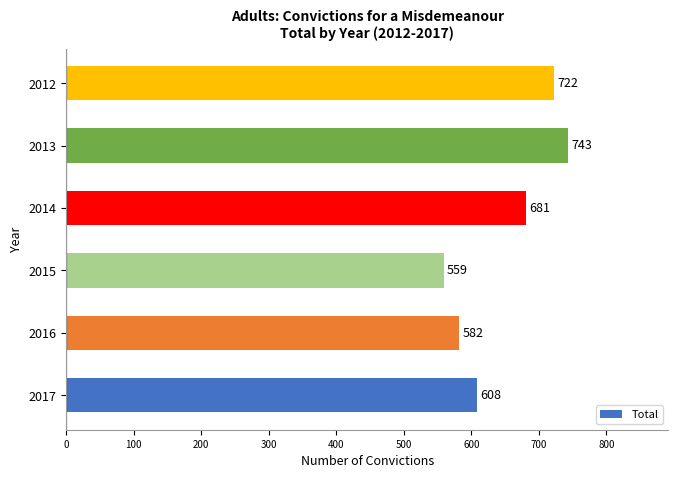

List the labels in order of value, smallest first.

2015, 2016, 2017, 2014, 2012, 2013